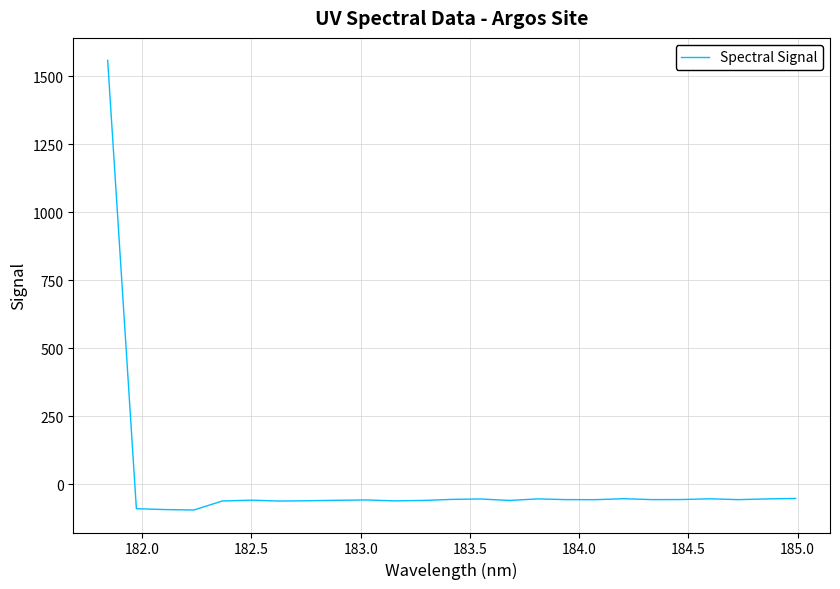

What is the greatest value displayed?

1558.2